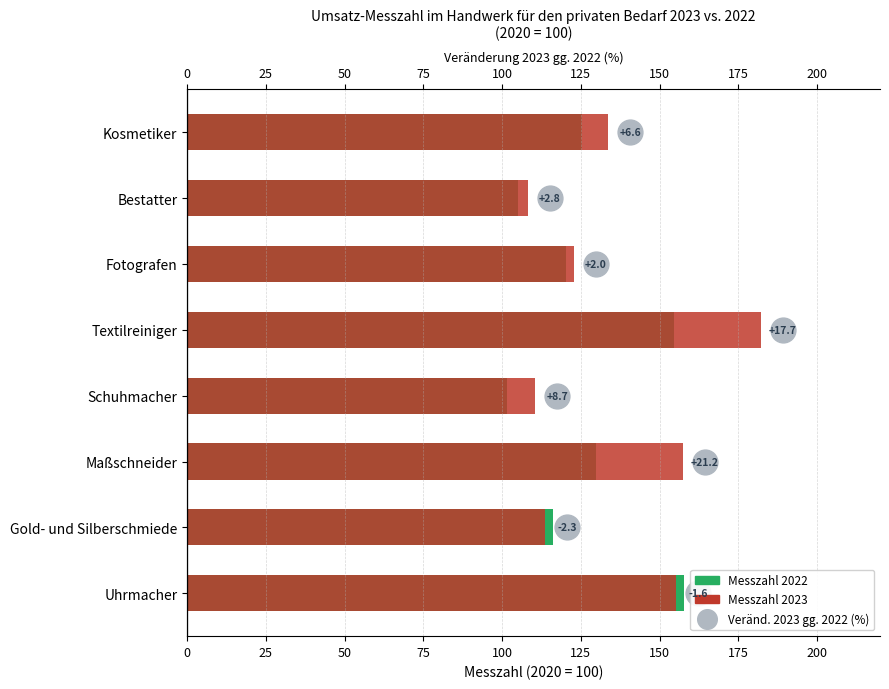

Is the value of Messzahl 2023 at Bestatter greater than the value of Messzahl 2022 at Textilreiniger?

No